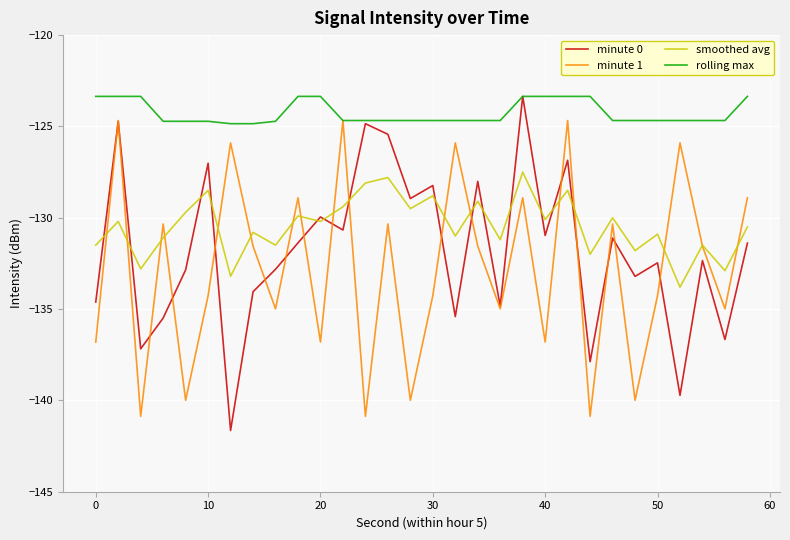

Which series has the largest total across all categories?

rolling max